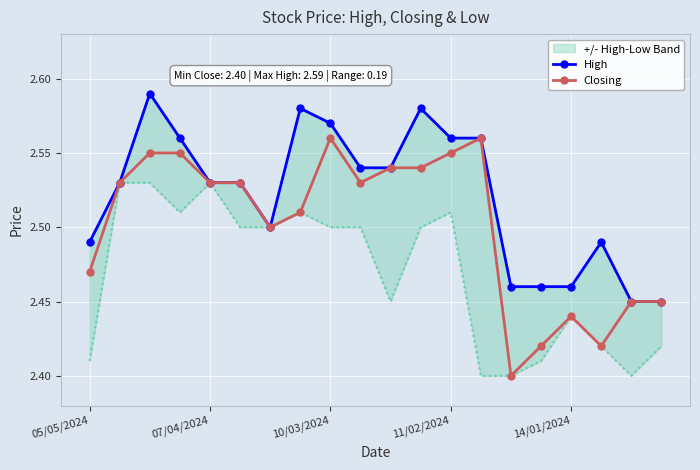

Which category has the lowest value in the High series?

18